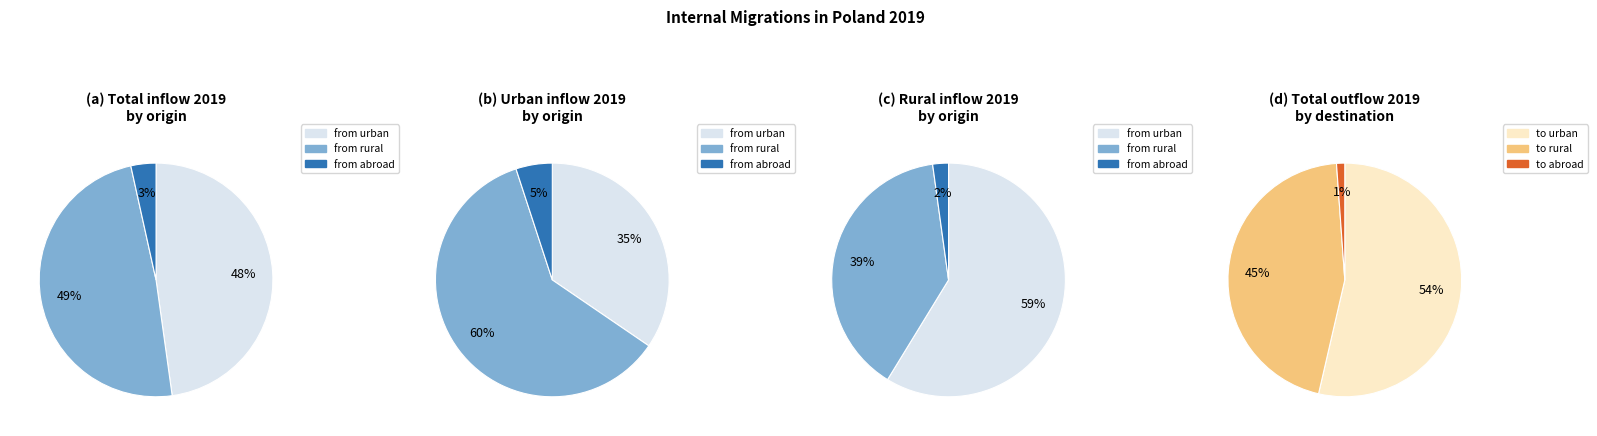

Does 2015 account for over 50% of the chart?

No